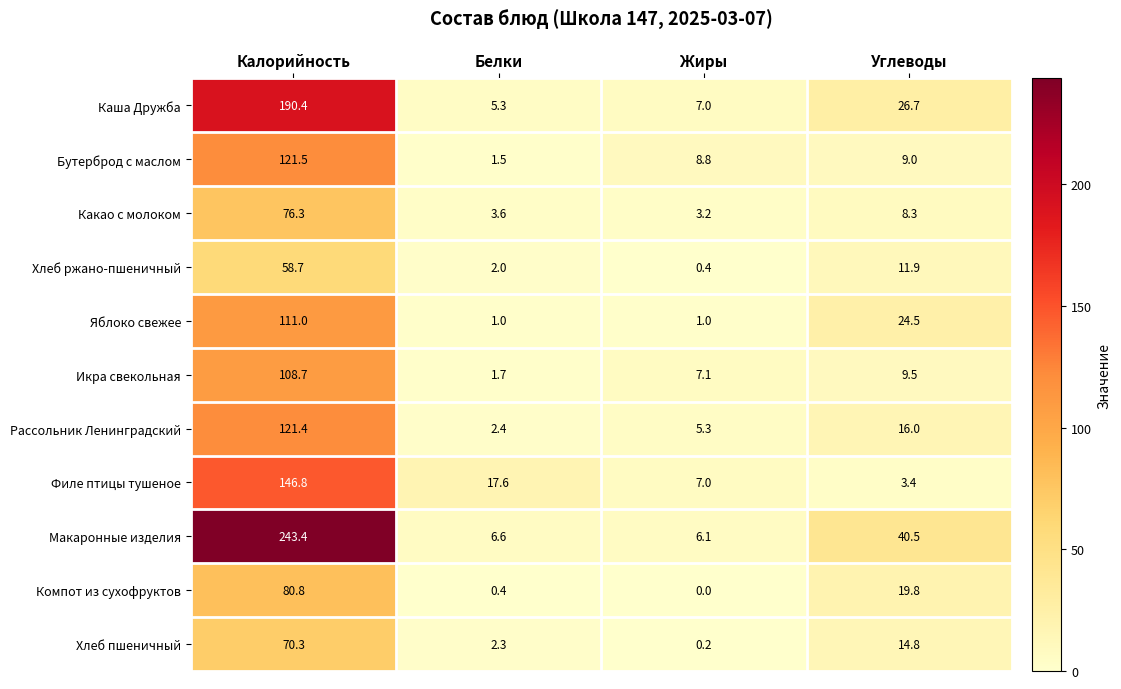

How many data points in Каша Дружба are less than 26?

2